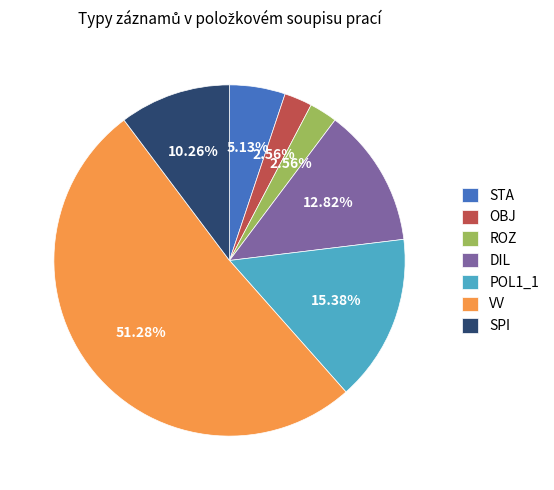

To the nearest percent, what portion does STA represent?

5%